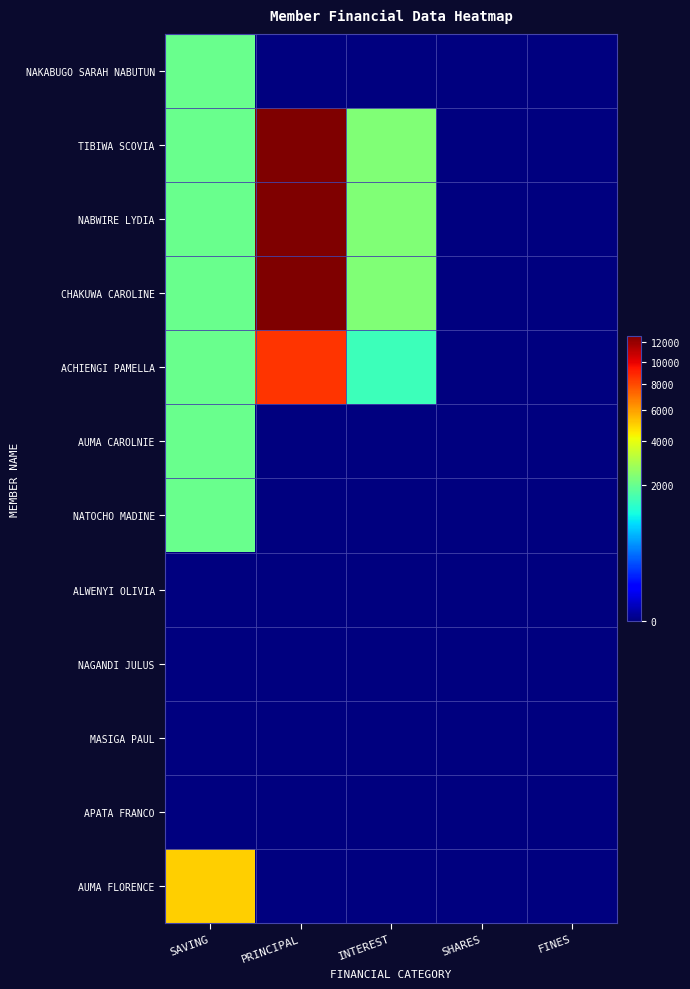

How many categories are shown in the chart?

5